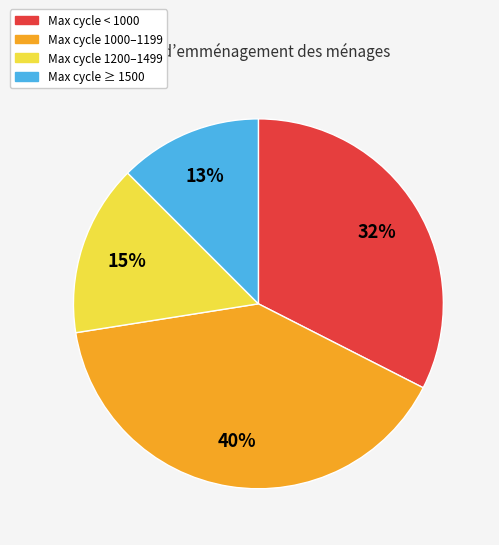

To the nearest percent, what is the average slice percentage?

25%